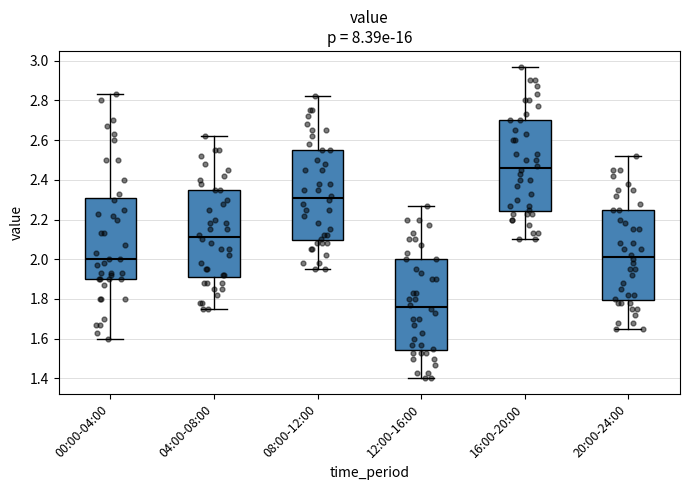

Reading left to right, read every box against the y-axis: the position of its median line, the range the box covers, and the ends of its whiskers. The values are not printed on the chart, so give them approximately, as read against the axis.

00:00-04:00: median 2.00, box 1.90 to 2.30, whiskers 1.60 to 2.84
04:00-08:00: median 2.12, box 1.92 to 2.36, whiskers 1.76 to 2.62
08:00-12:00: median 2.32, box 2.10 to 2.56, whiskers 1.96 to 2.82
12:00-16:00: median 1.76, box 1.54 to 2.00, whiskers 1.40 to 2.28
16:00-20:00: median 2.46, box 2.24 to 2.70, whiskers 2.10 to 2.98
20:00-24:00: median 2.02, box 1.80 to 2.26, whiskers 1.66 to 2.52